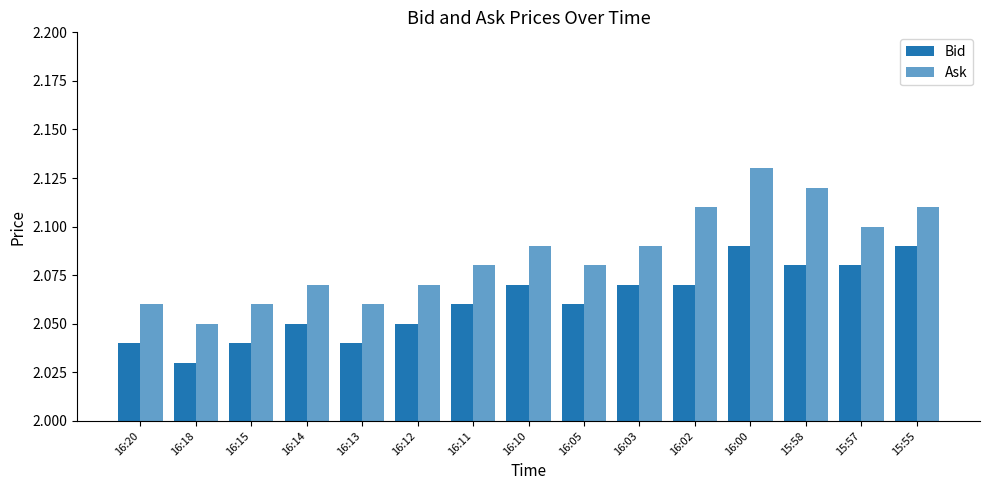

How many bars are there in each group?

2